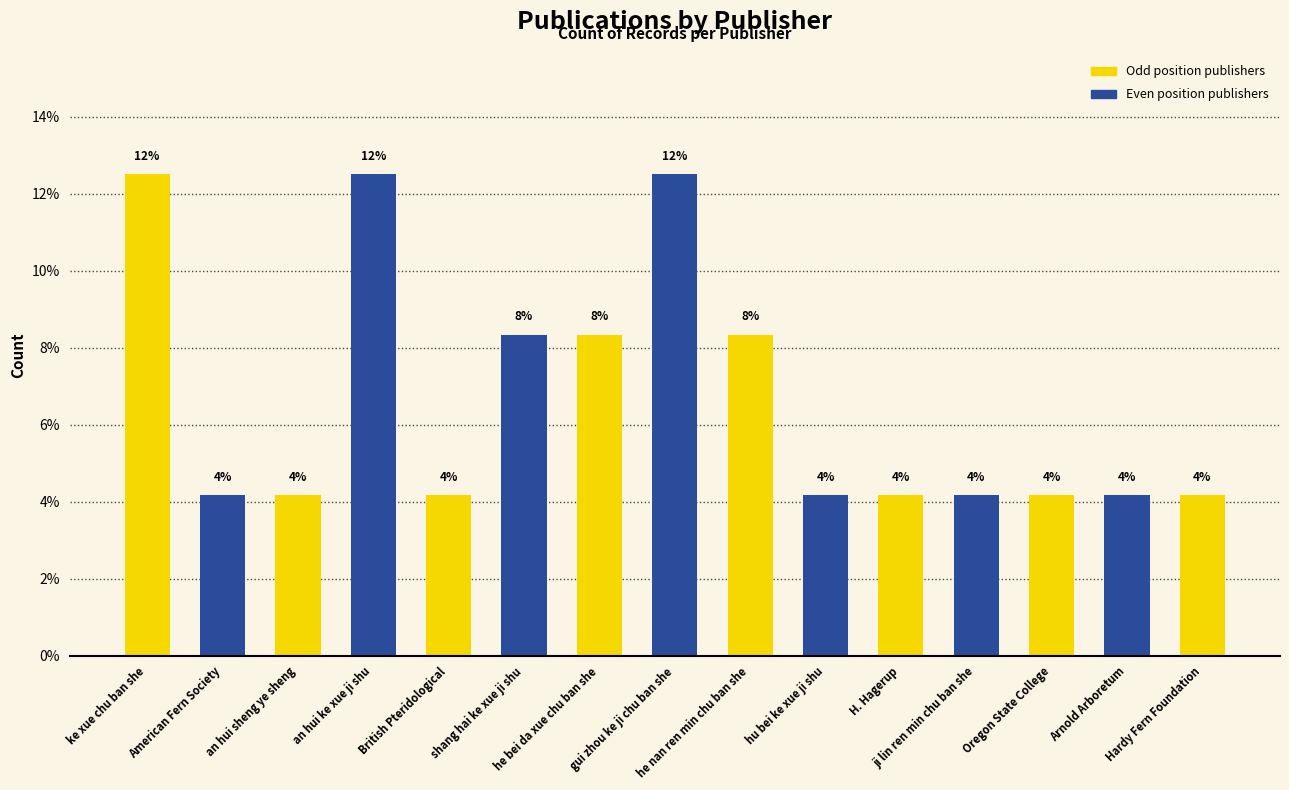

What is the change in value from ke xue chu ban she to ji lin ren min chu ban she?

-8.3